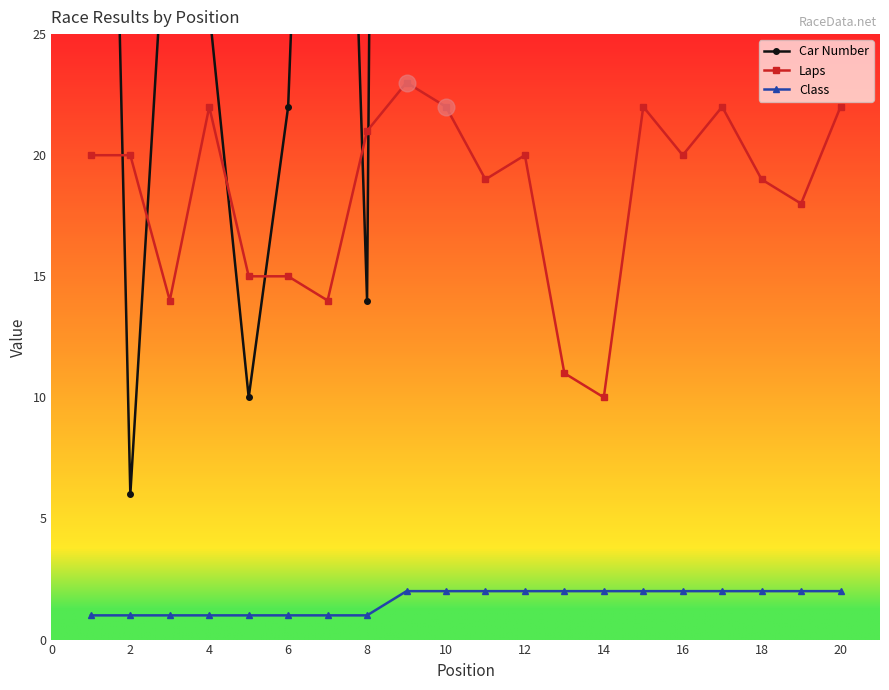

The Laps series shows 22 at 10. True or false?

True